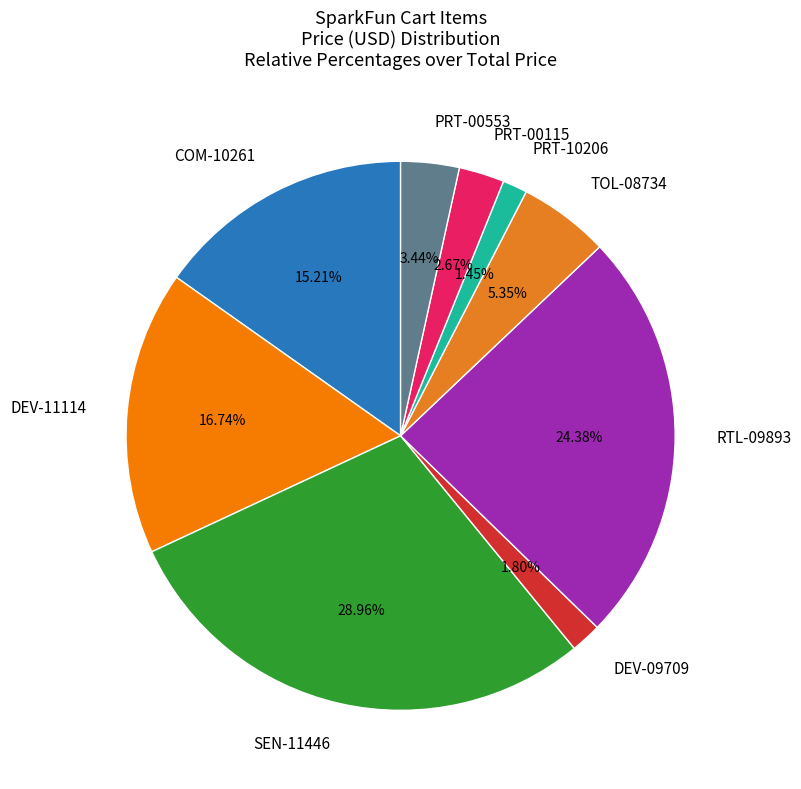

What percentage is the COM-10261 slice, to the nearest percent?

15%